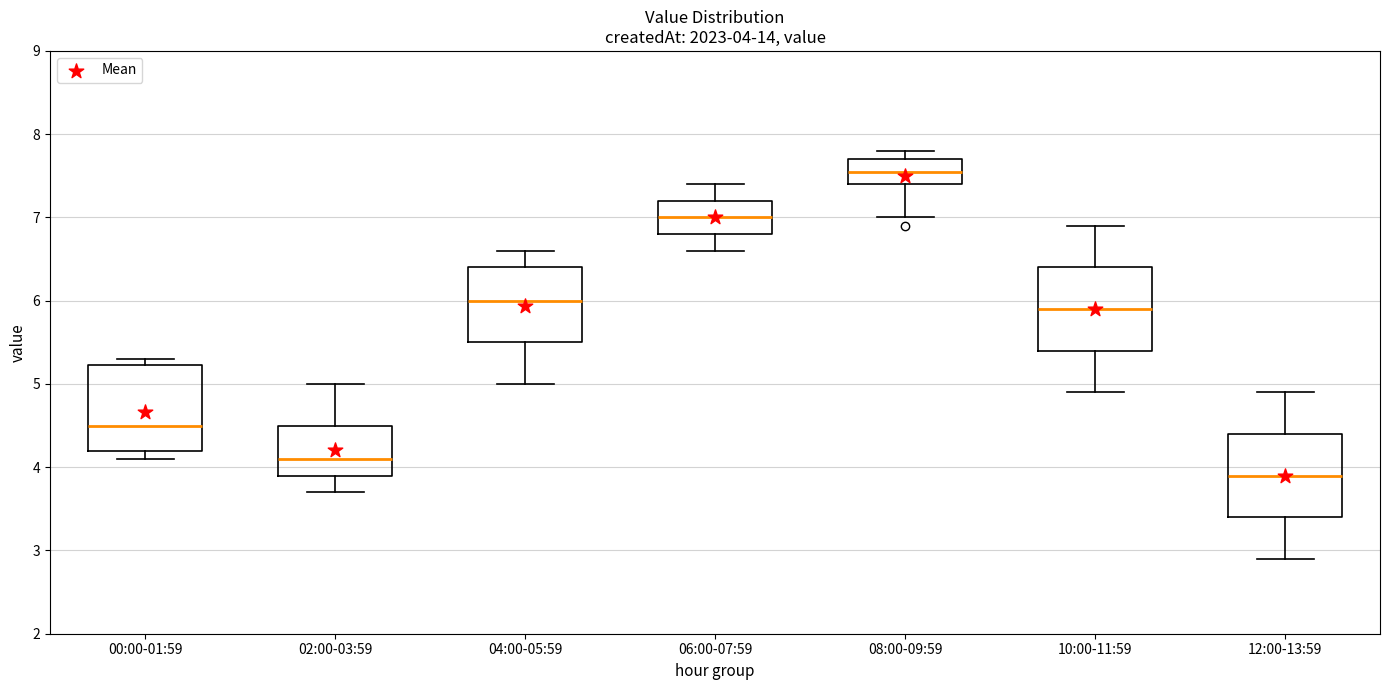

Which box's median line is the highest?

08:00-09:59